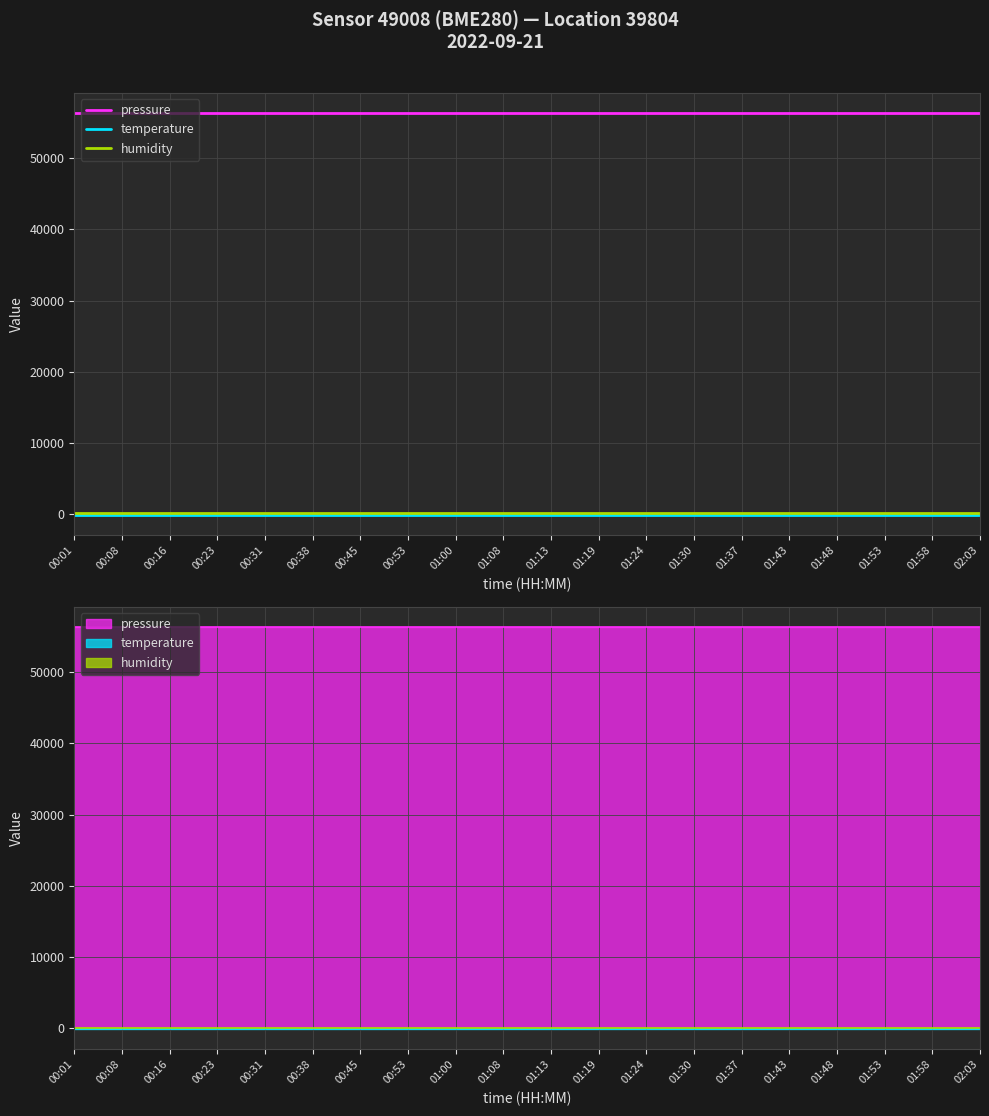

What is the minimum value for temperature?

-145.3